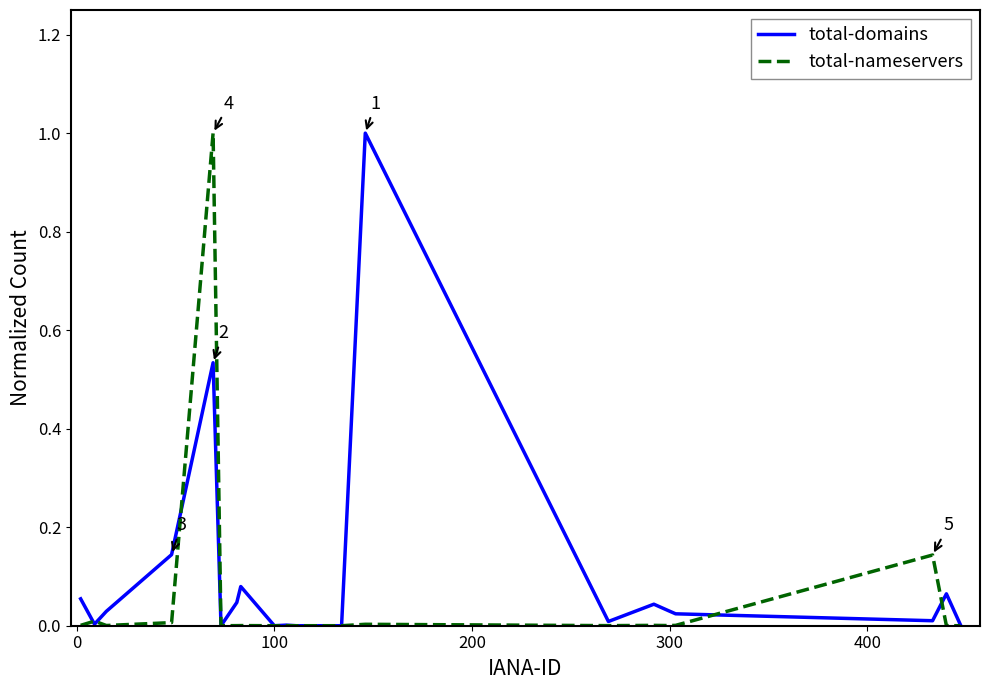

What is the maximum value for total-domains?

1.0